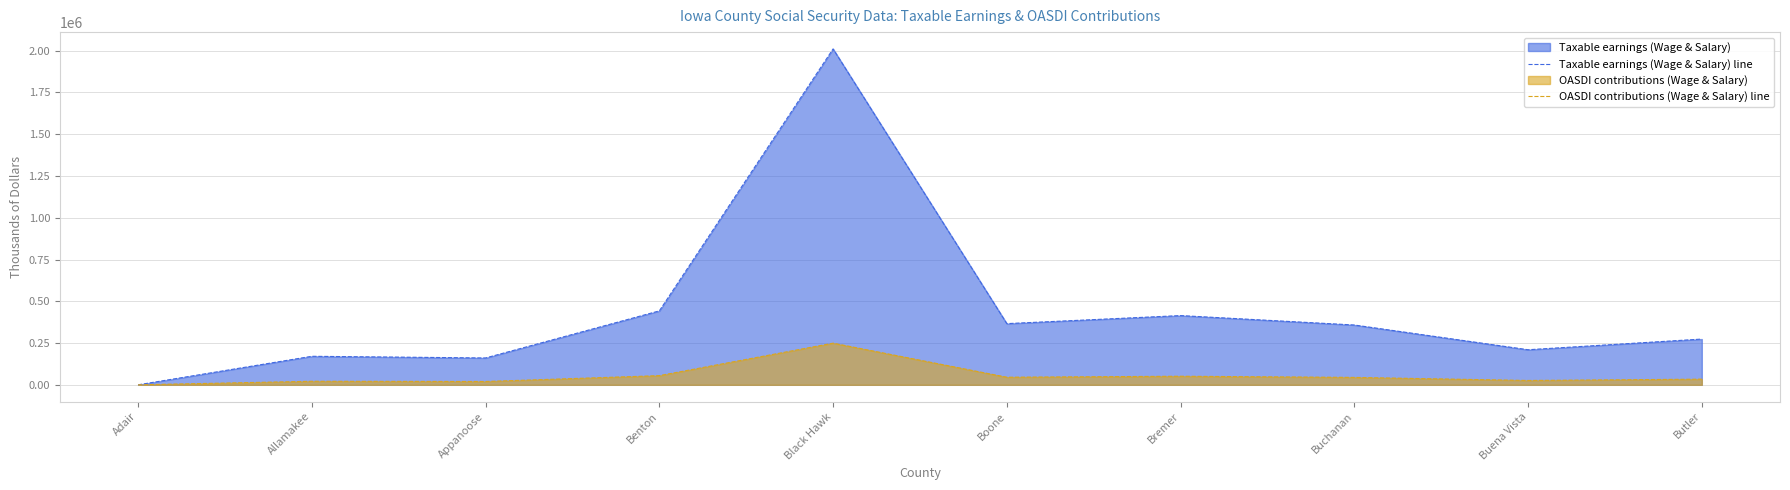

The value of OASDI contributions (Wage & Salary) line at Butler is 9145. True or false?

False